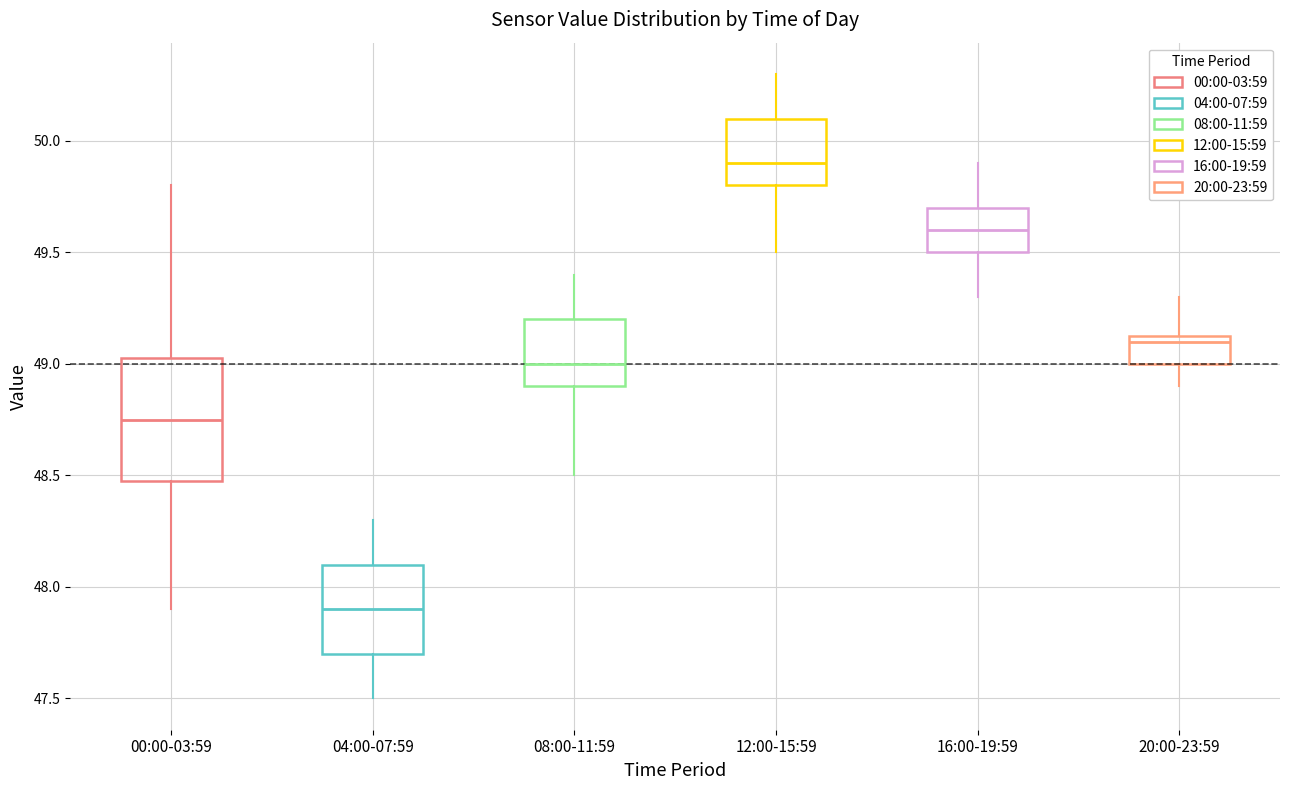

Reading left to right, transcribe this box plot: for each box, give where its median line is, the range the box spans, and where its two whiskers end, as read against the y-axis. The values are not printed on the chart, so give them approximately, as read against the axis.

00:00-03:59: median 48.75, box 48.50 to 49.05, whiskers 47.90 to 49.80
04:00-07:59: median 47.90, box 47.70 to 48.10, whiskers 47.50 to 48.30
08:00-11:59: median 49.00, box 48.90 to 49.20, whiskers 48.50 to 49.40
12:00-15:59: median 49.90, box 49.80 to 50.10, whiskers 49.50 to 50.30
16:00-19:59: median 49.60, box 49.50 to 49.70, whiskers 49.30 to 49.90
20:00-23:59: median 49.10, box 49.00 to 49.15, whiskers 48.90 to 49.30